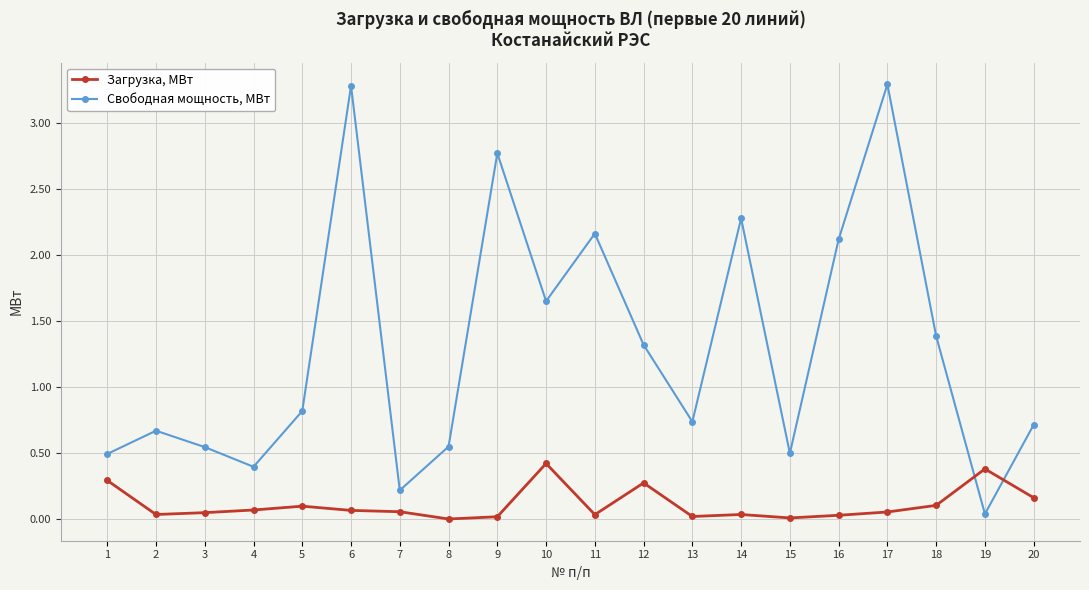

After their last crossing, which series has the higher values: Свободная мощность, МВт or Загрузка, МВт?

Свободная мощность, МВт